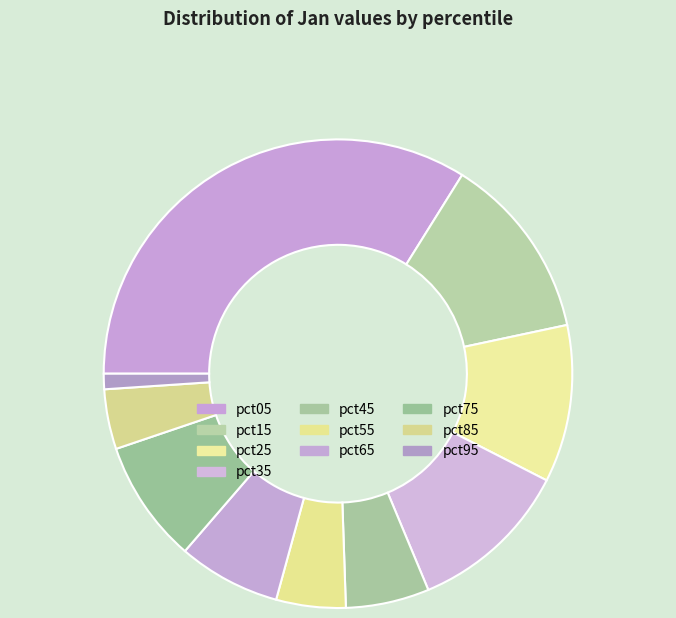

To the nearest percent, what is the difference between the pct65 and pct85 slice percentages?

3%